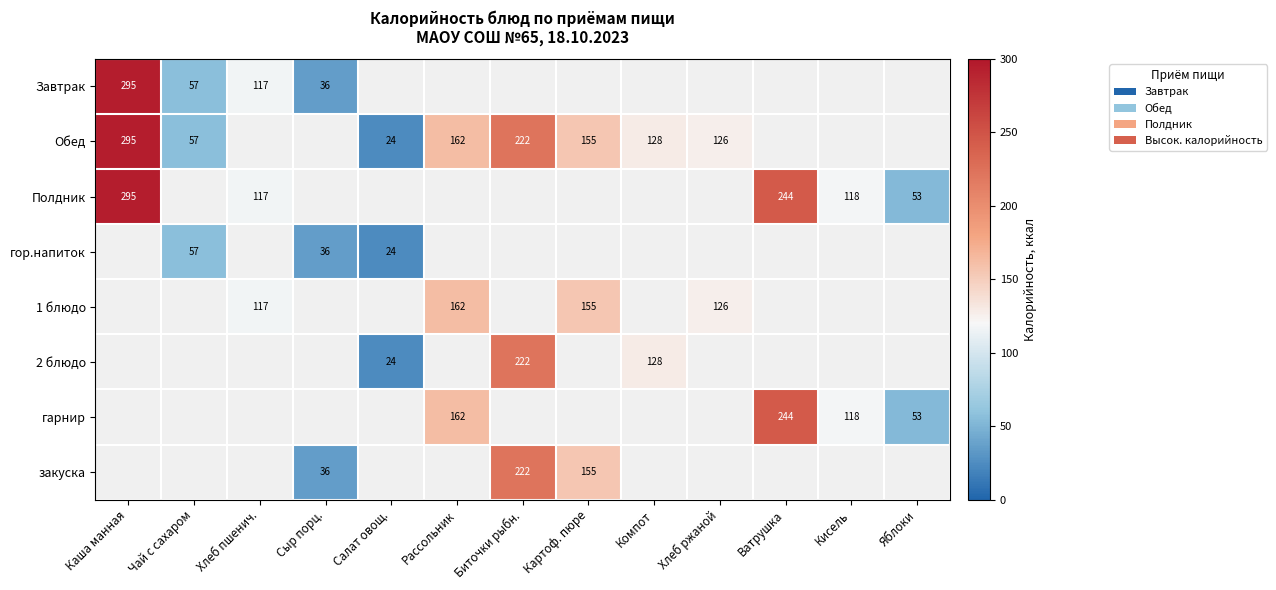

True or false: гарнир has a value of 244 at Ватрушка.

True